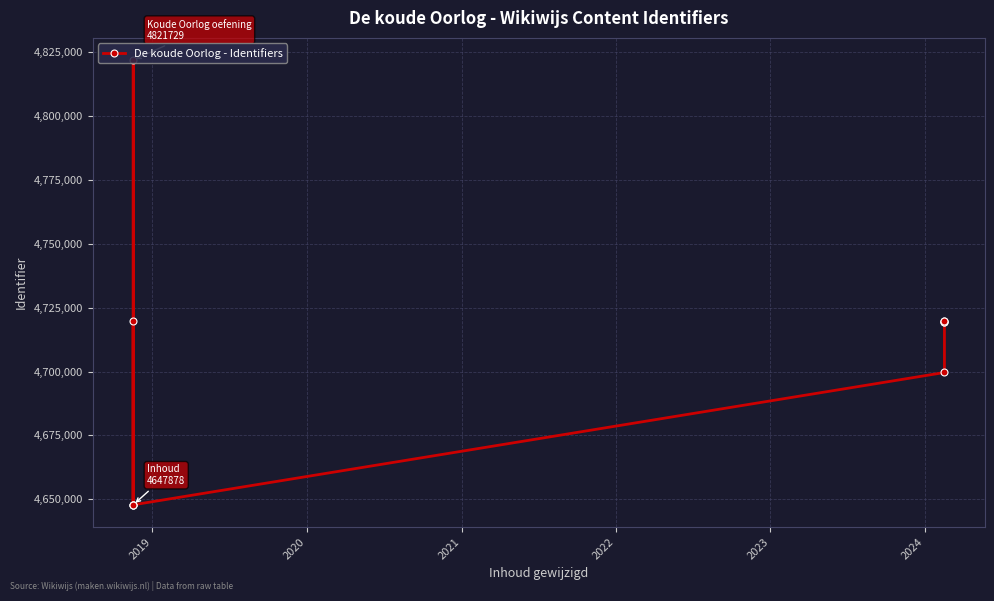

Reading left to right, extract all data points from this chart.

4647878	4719565	4647879	4821729	4647880	4699611	4719636	4719515	4719524	4719576